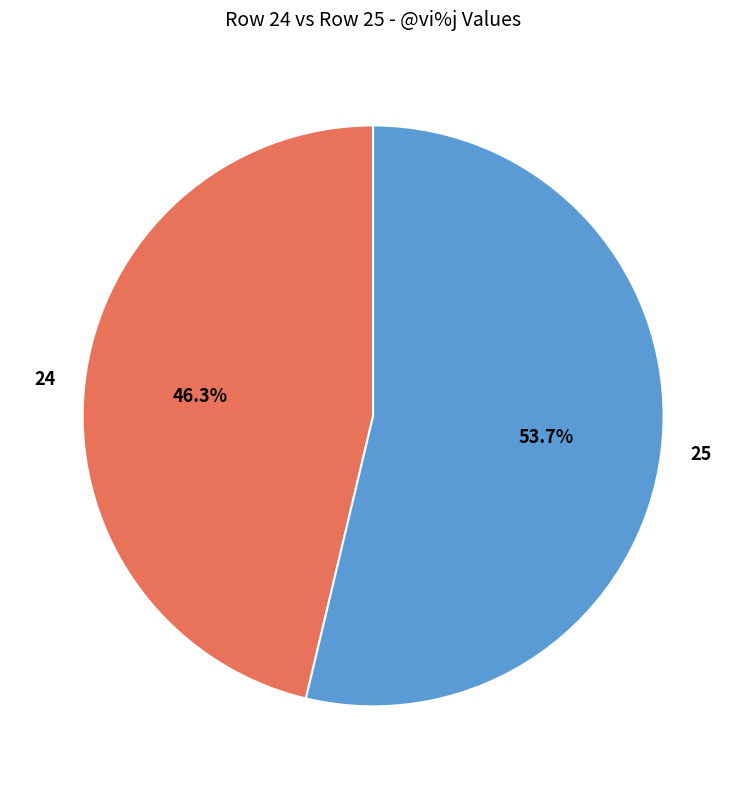

To the nearest percent, what percentage of the pie is 24?

46%